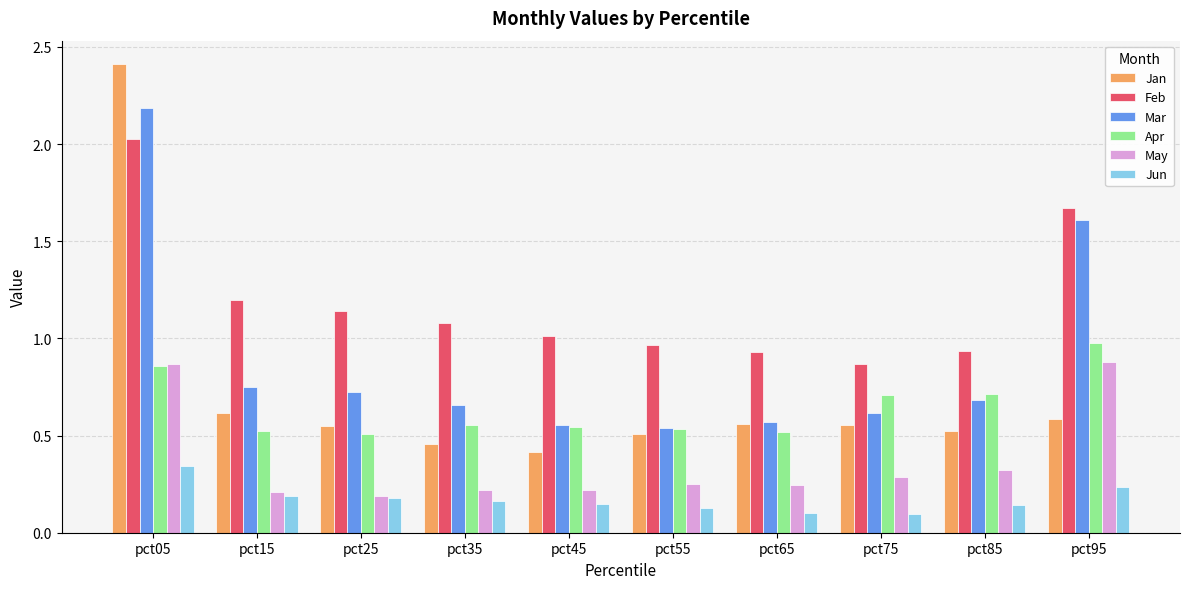

How many bars are there in total?

60